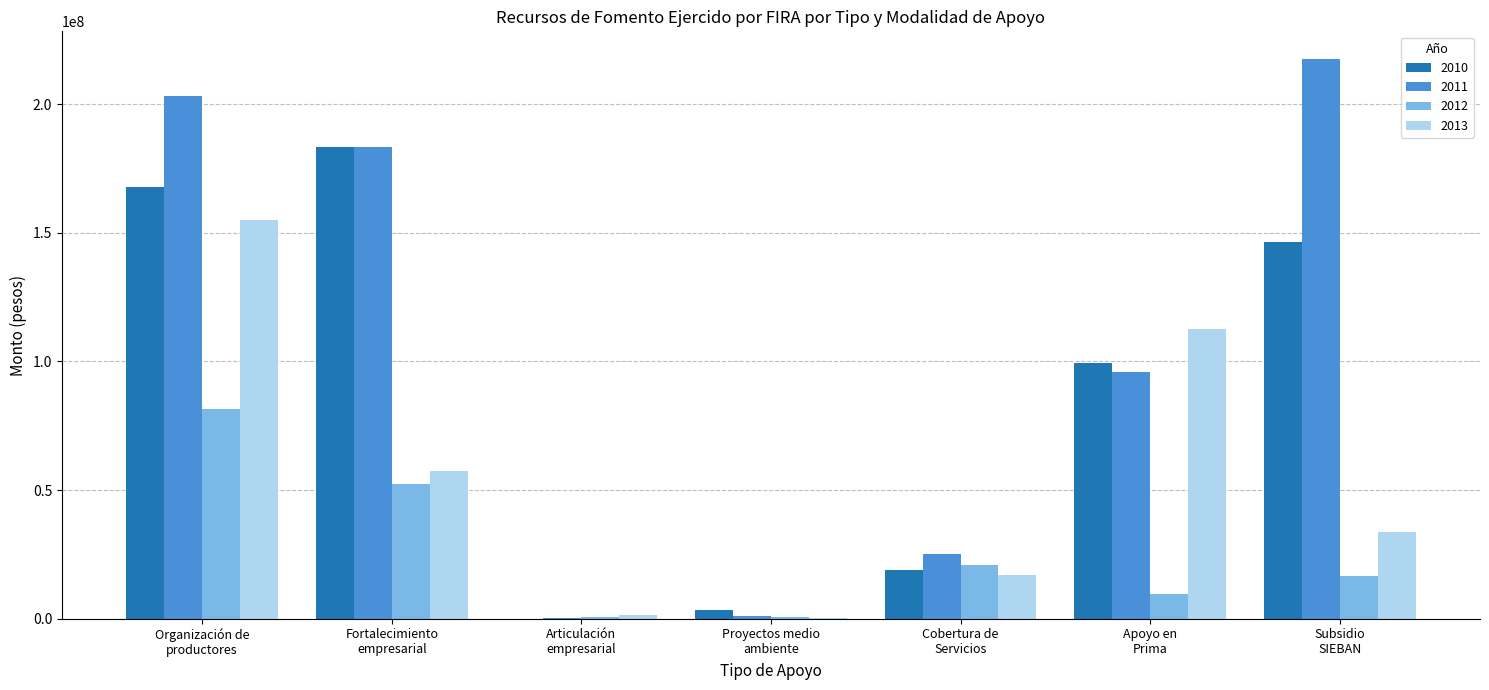

What is the maximum value for 2010?

183328615.6